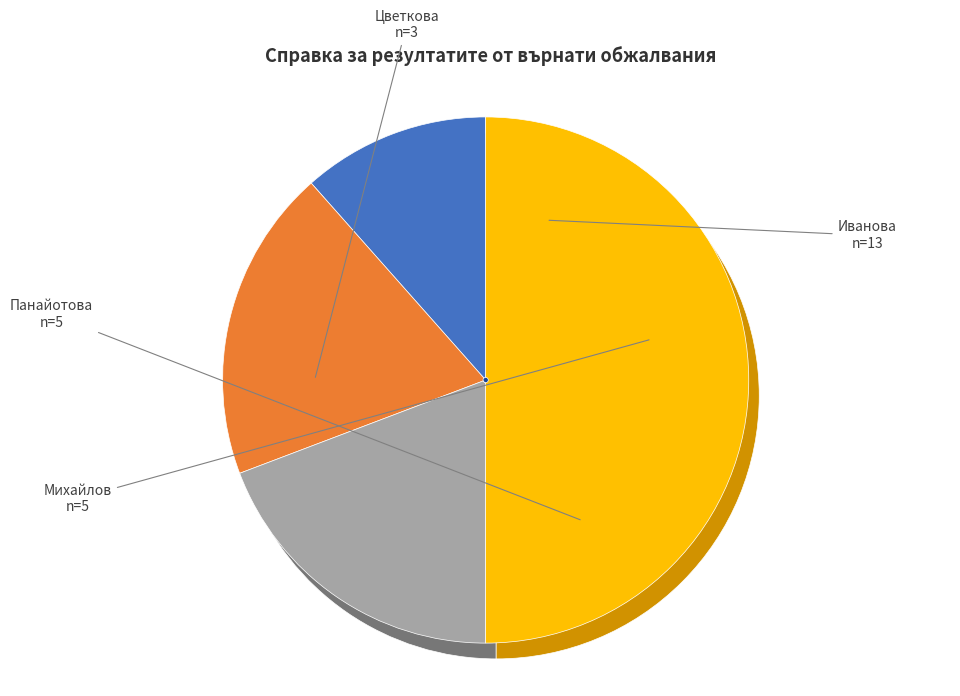

To the nearest percent, what is the difference between the Албена Стефанова Панайотова and Иванка Пенева Иванова slice percentages?

31%